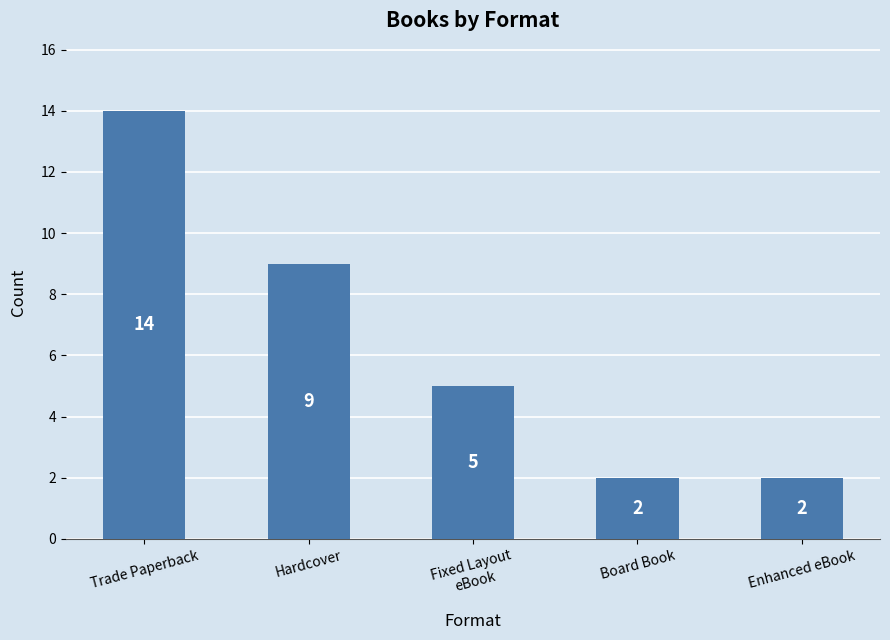

At which category does the chart reach its peak across all series?

Trade Paperback